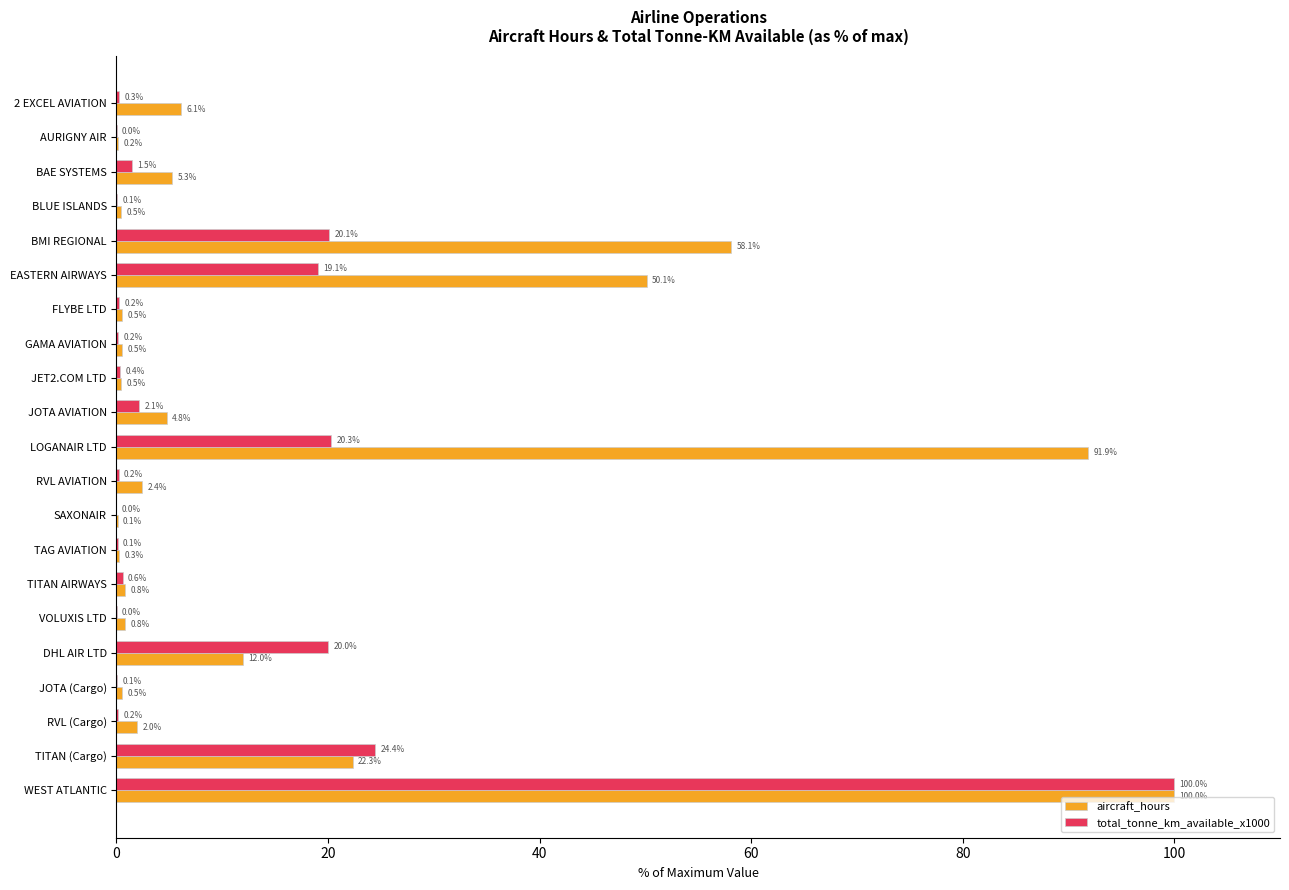

What is the highest value of the total_tonne_km_available_x1000 series?

100.0